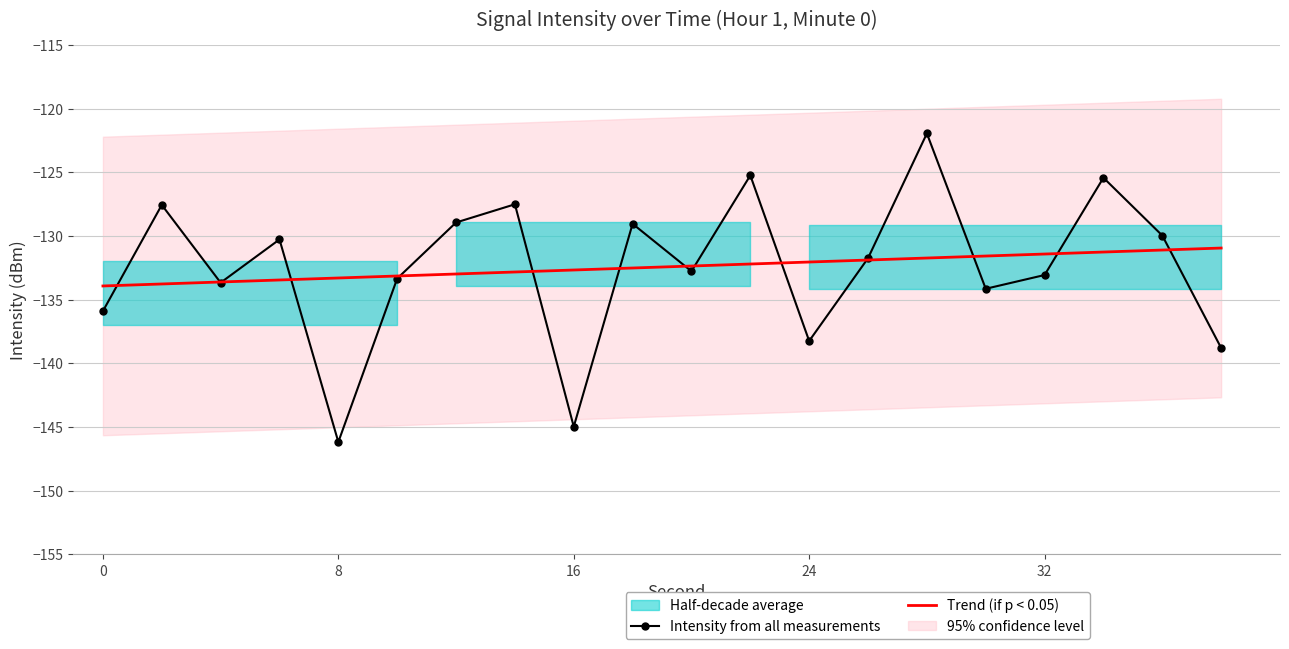

True or false: Trend (if p < 0.05) has a value of -133.9 at 0.

True